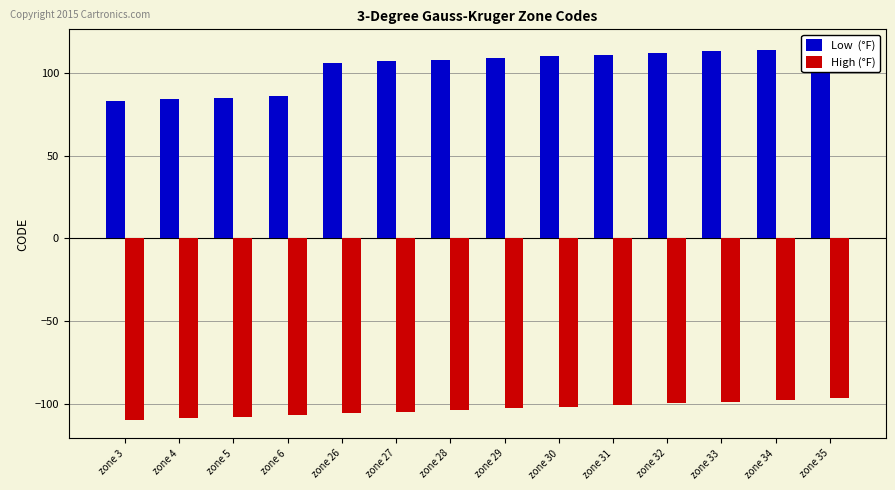

The value of Low  (°F) at zone 6 is 151.1. True or false?

False